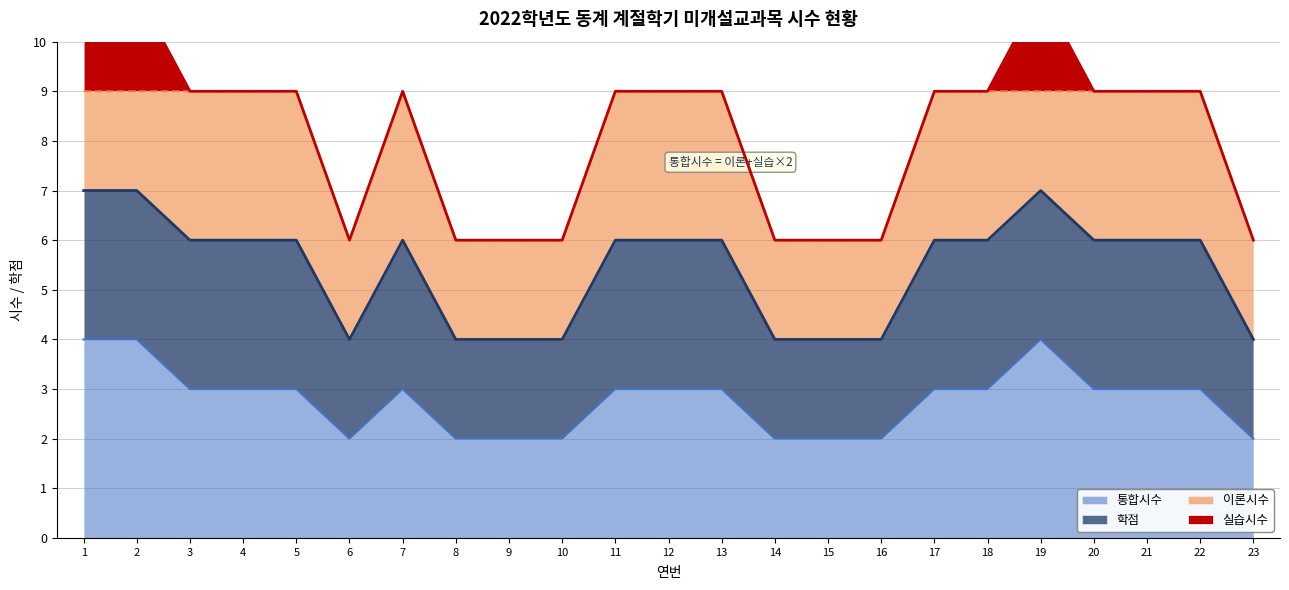

Is it true that 통합시수 equals 3 at 17?

True